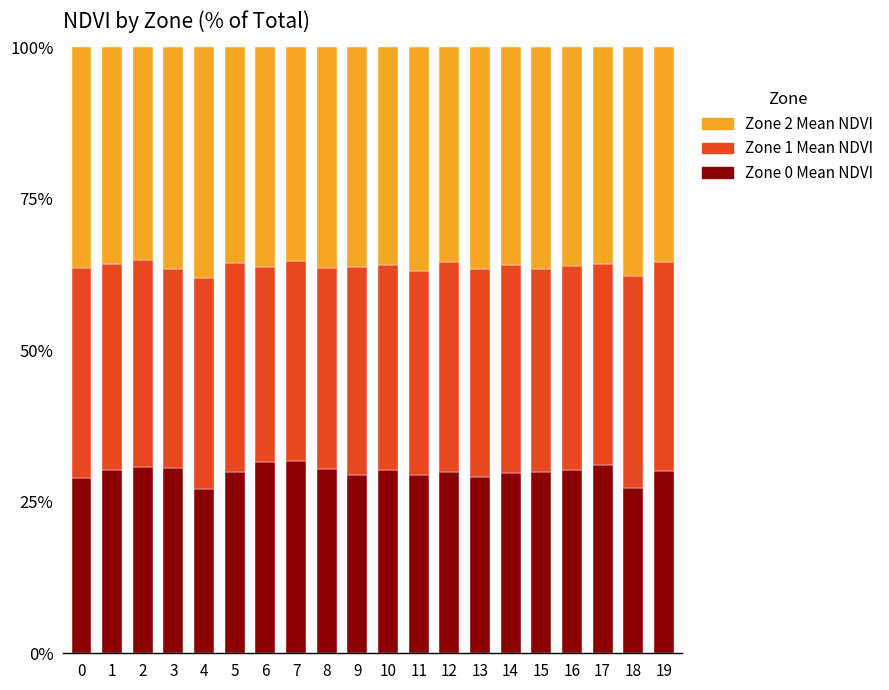

What is the total value across all series at 13?

100.0